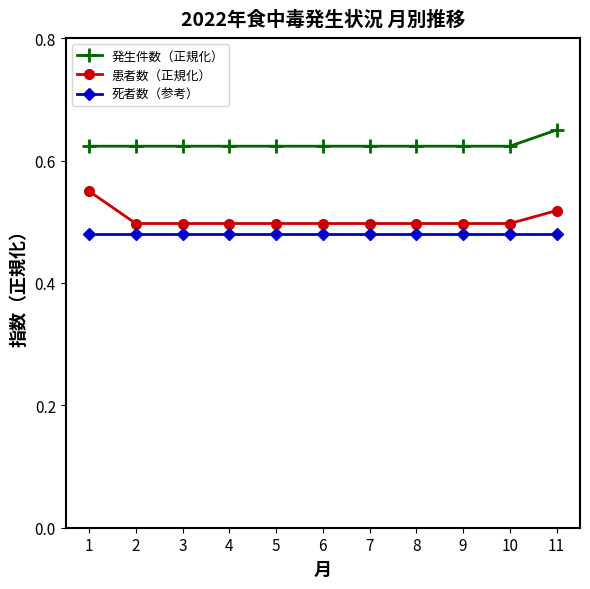

Count the number of categories in the chart.

11